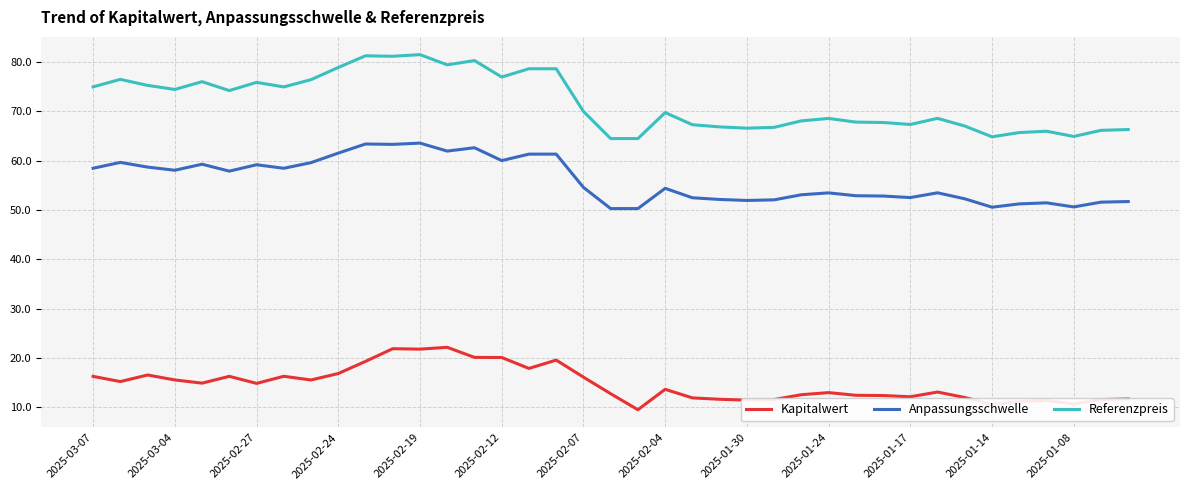

List the series in order of their overall mean, highest first.

Referenzpreis, Anpassungsschwelle, Kapitalwert